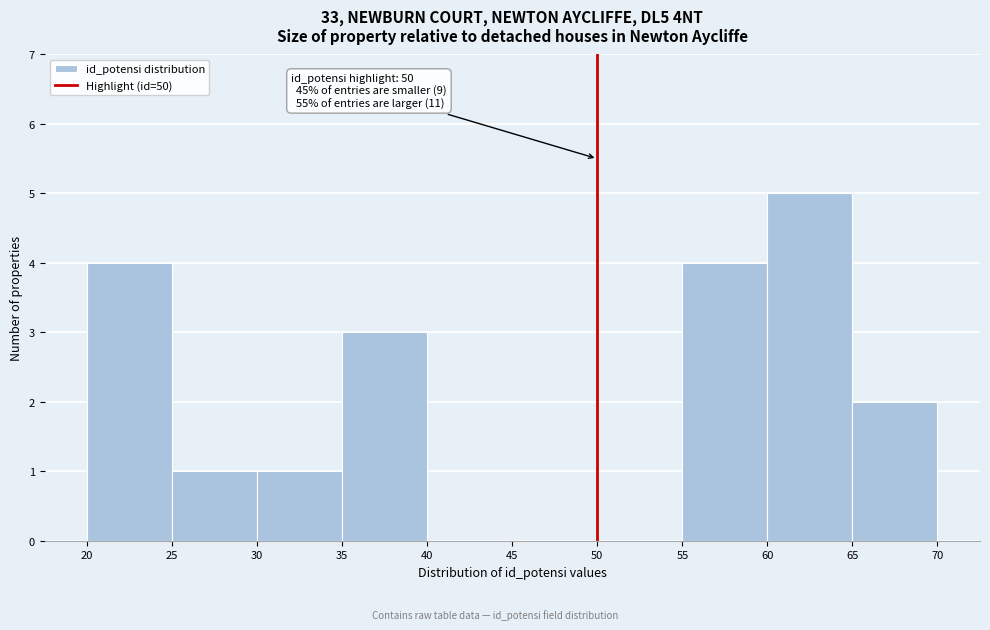

Over which range of the x-axis is the bar tallest?

60 to 65